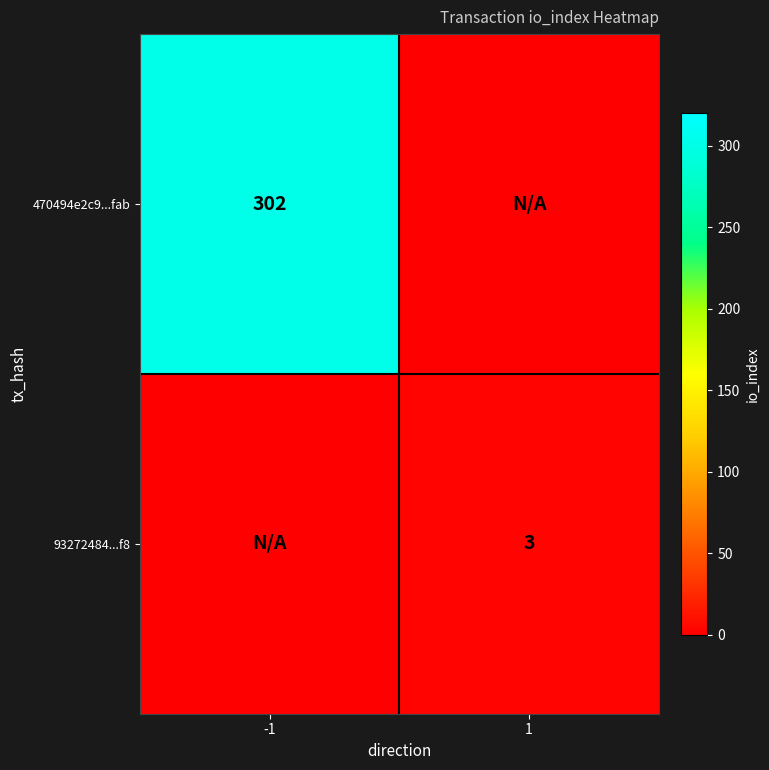

What is the total value across all series at 1?

3